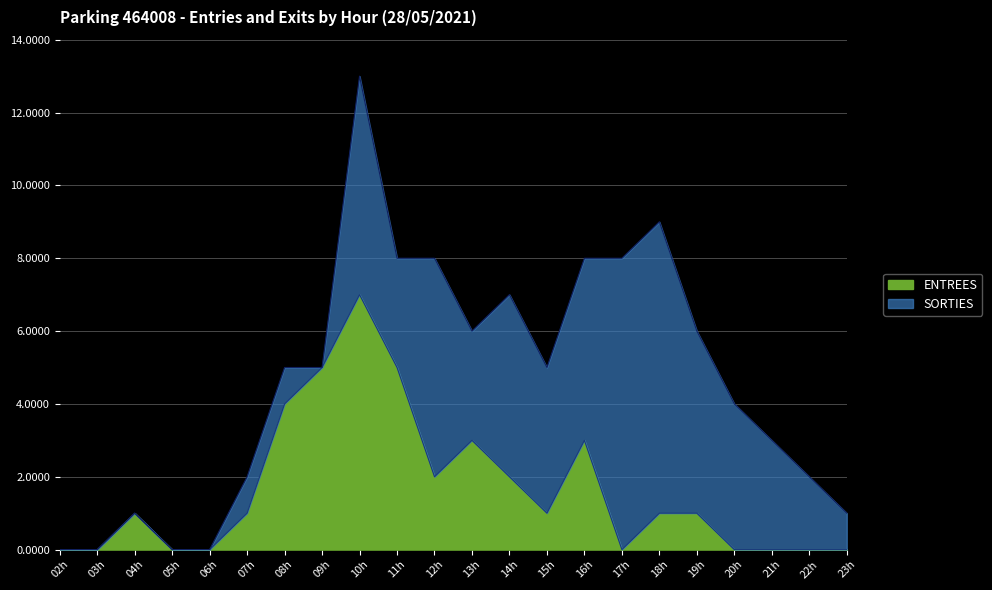

What is the value of the 3rd point from the left?

1